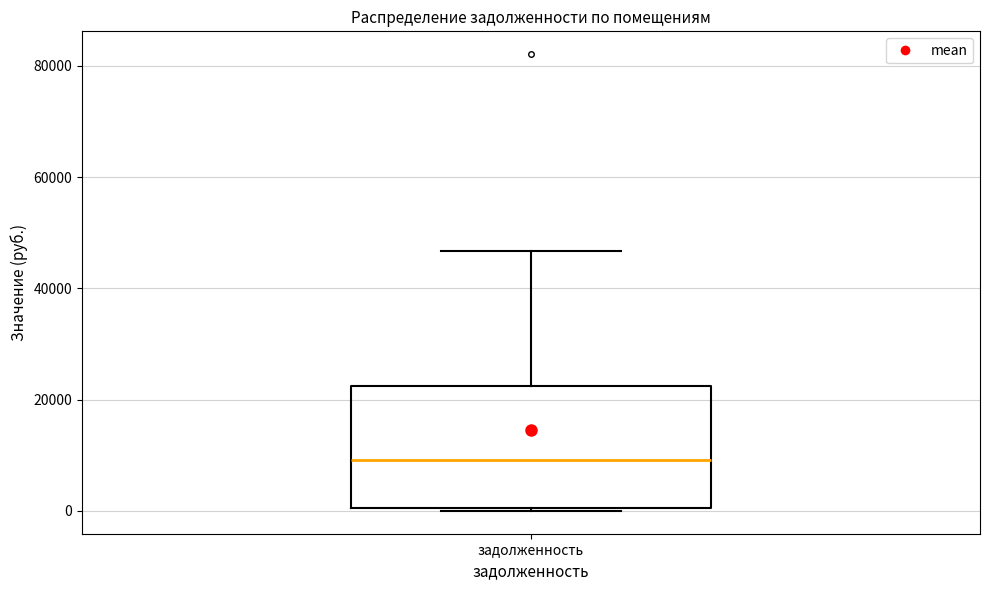

Where is the lower edge of the box for задолженность on the y-axis? The values are not printed on the chart, so give them approximately, as read against the axis.

0